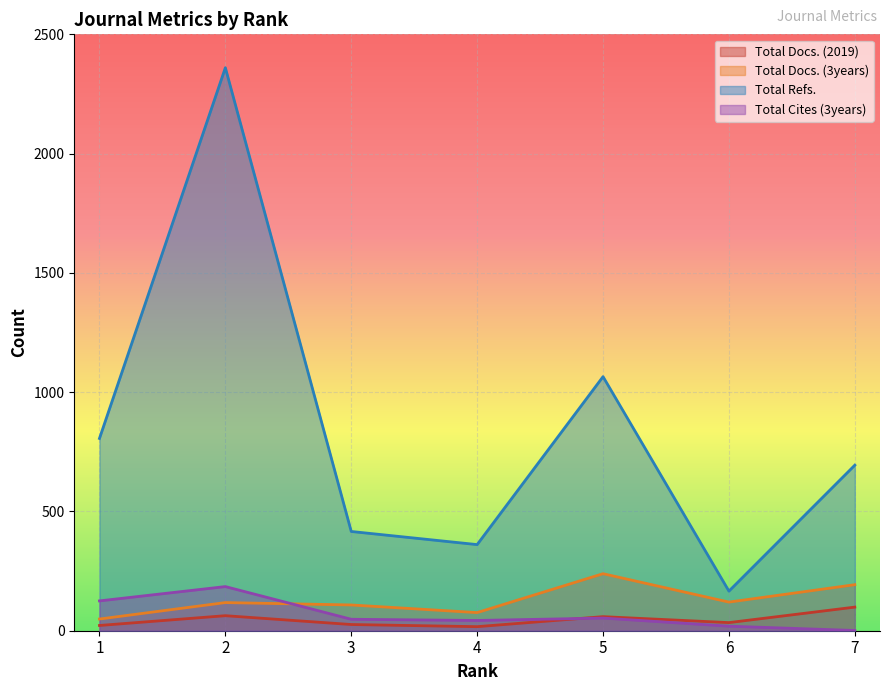

Reading left to right, extract all data points from this chart.

Total Docs. (2019): 22	63	26	17	59	34	99
Total Docs. (3years): 49	118	108	76	239	120	193
Total Refs.: 806	2360	416	361	1065	166	694
Total Cites (3years): 125	185	48	43	53	19	1